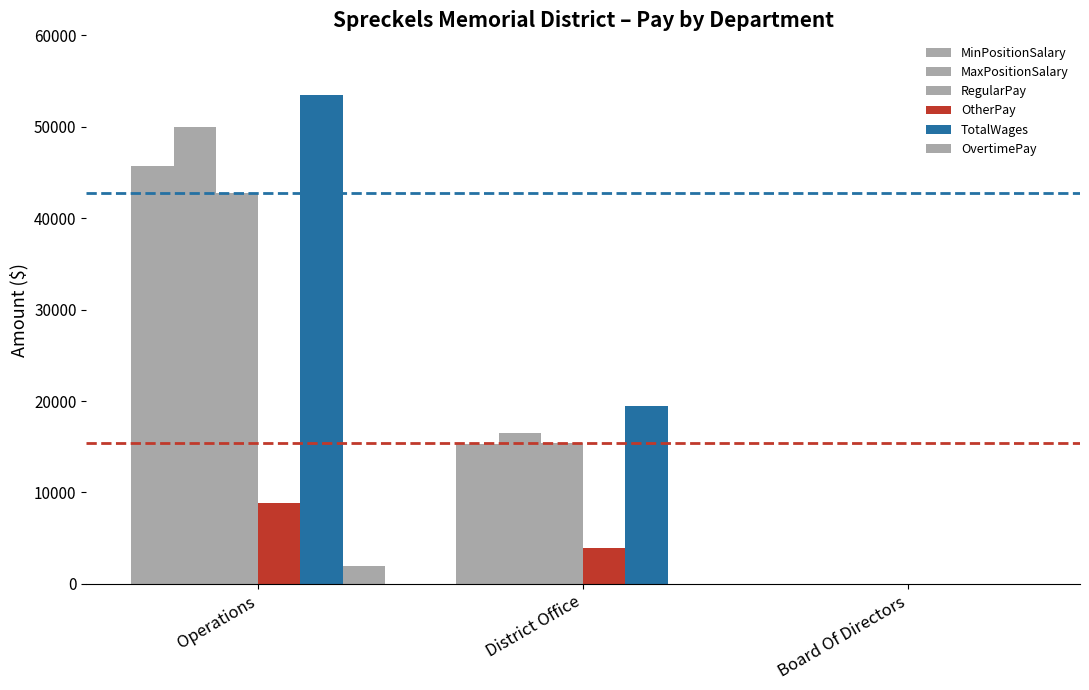

How many groups of bars are there?

3